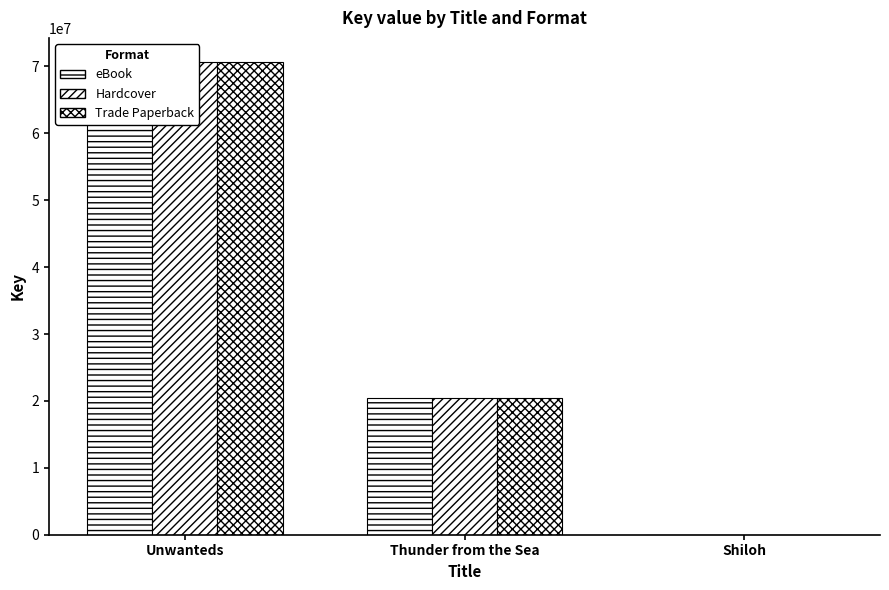

What is the label of the 2nd bar from the left?

Thunder from the Sea